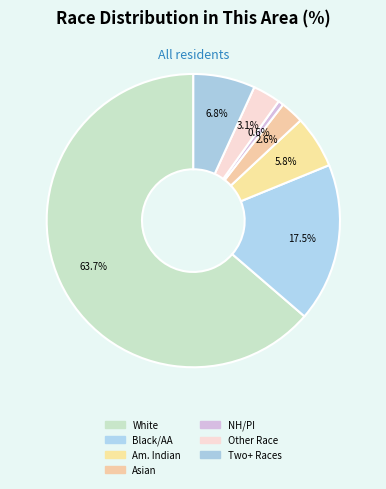

Which slice is the smallest?

NH/PI